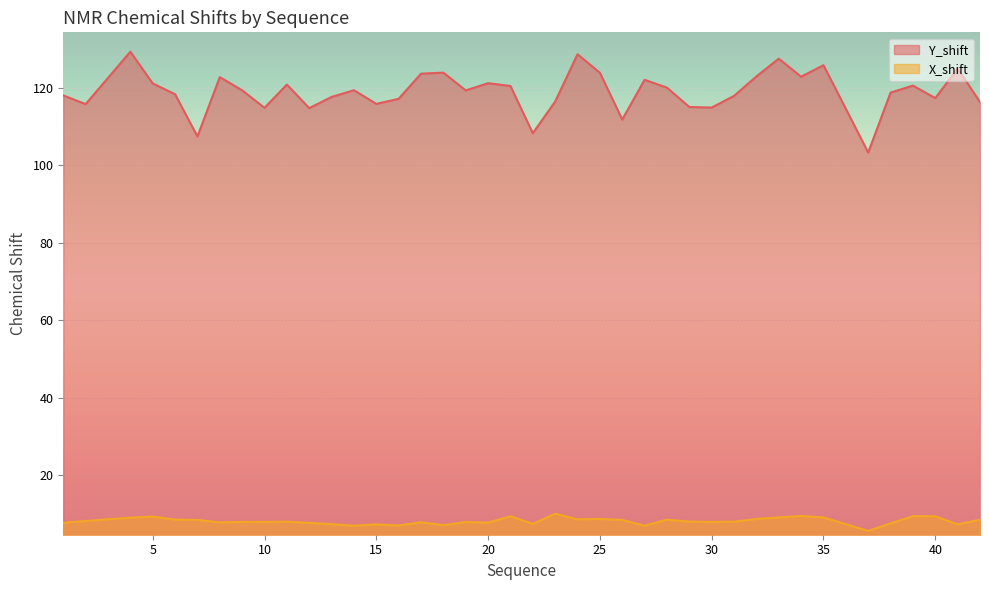

Is the value of X_shift at 22 greater than the value of Y_shift at 20?

No